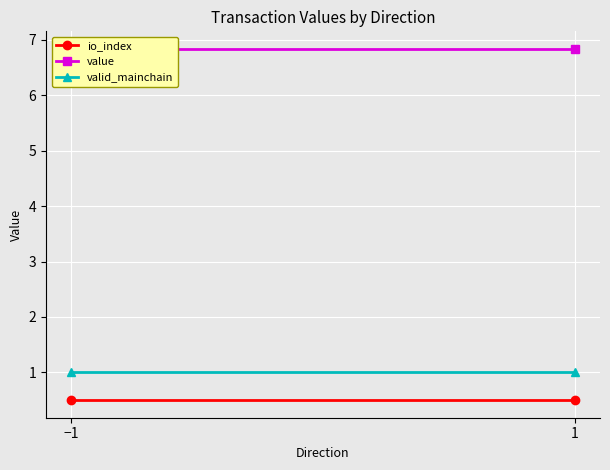

What is the label of the 1st point from the right?

1